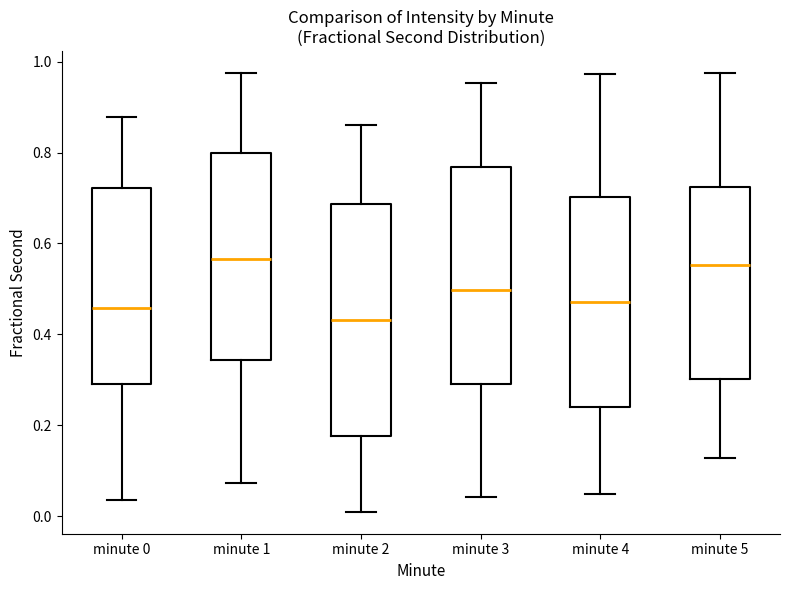

Which box's median line is the lowest?

minute 2